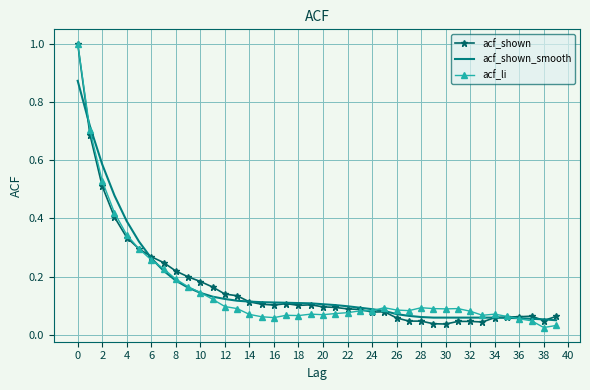

How many distinct data groups are displayed?

3